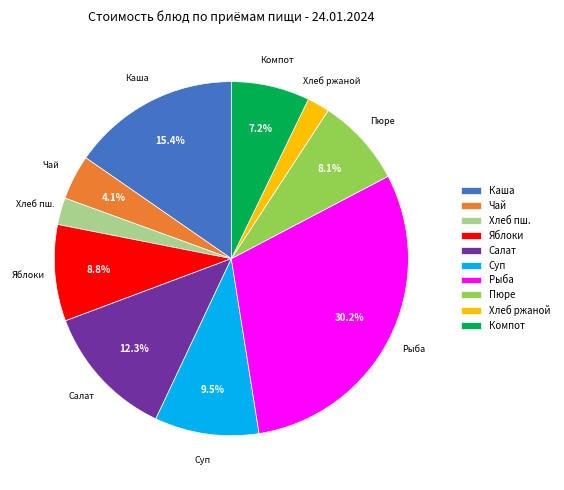

Approximately how many times larger is the value at Чай compared to Салат?

0.3